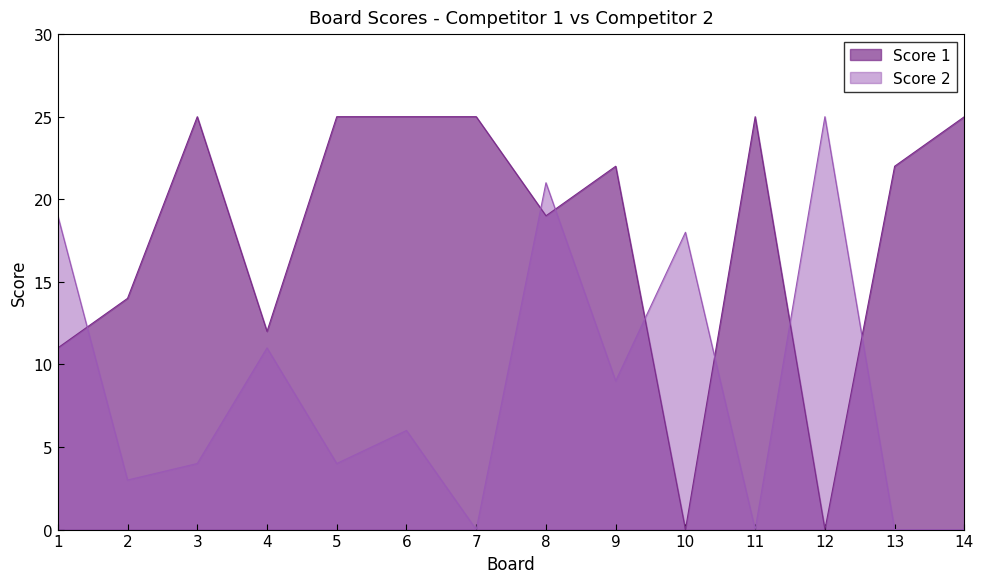

Reading left to right, transcribe all the data shown in this chart.

Score 1: 11	14	25	12	25	25	25	19	22	0	25	0	22	25
Score 2: 19	3	4	11	4	6	0	21	9	18	0	25	0	0